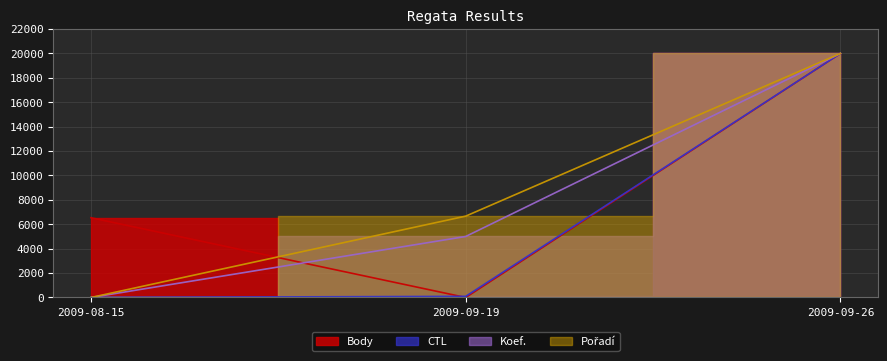

List the series in order of their peak value, lowest first.

Koef., Pořadí, CTL, Body